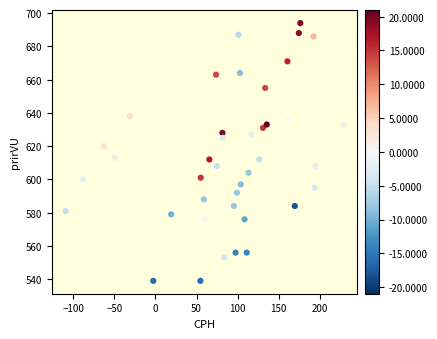

What is the range of Y values (max minus min)?

155